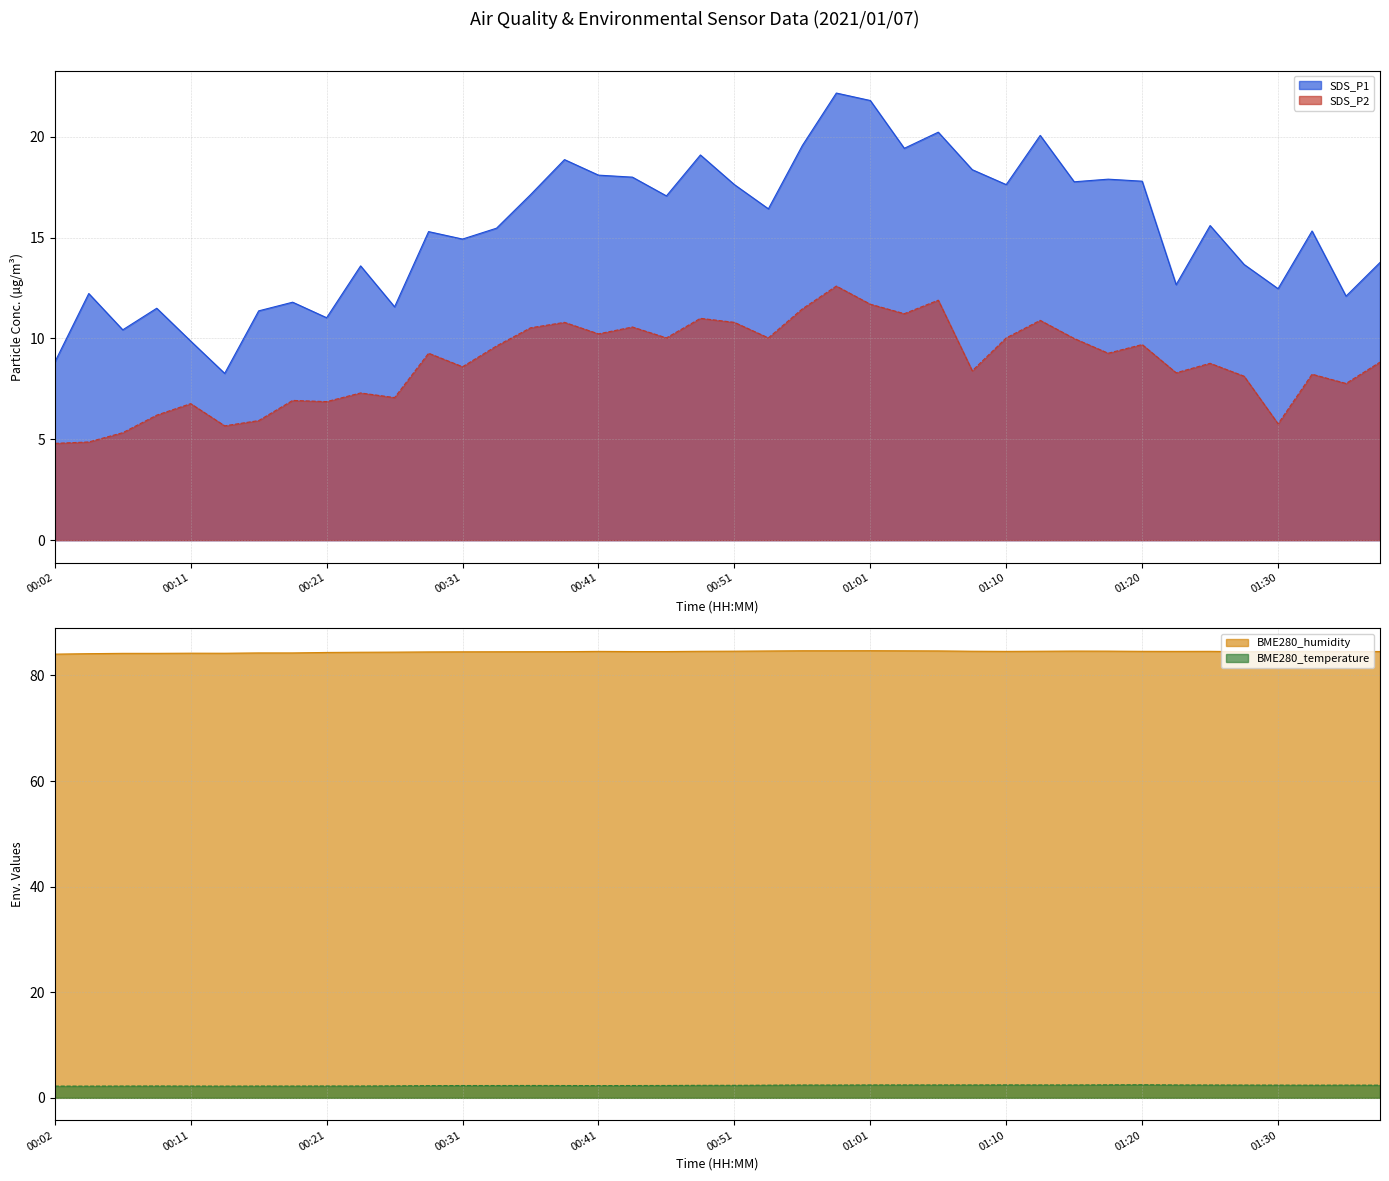

What is the sum of all SDS_P1 (line) values?

616.9